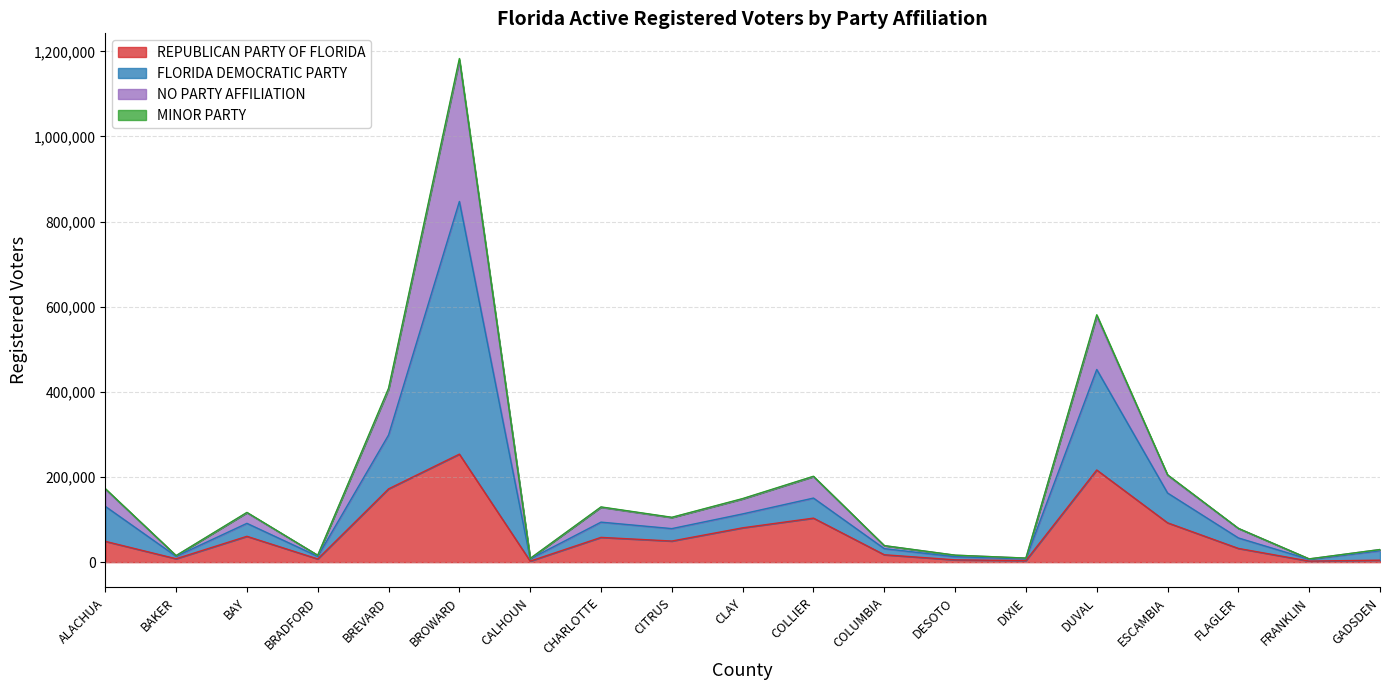

At which category is the sum across all series the highest?

BROWARD